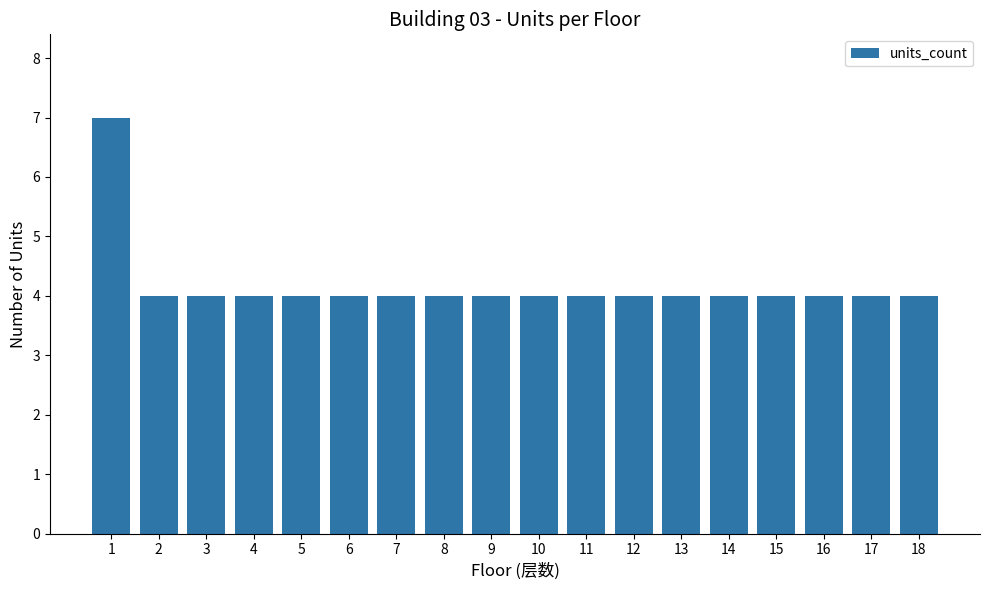

The value at 8 is 4. True or false?

True